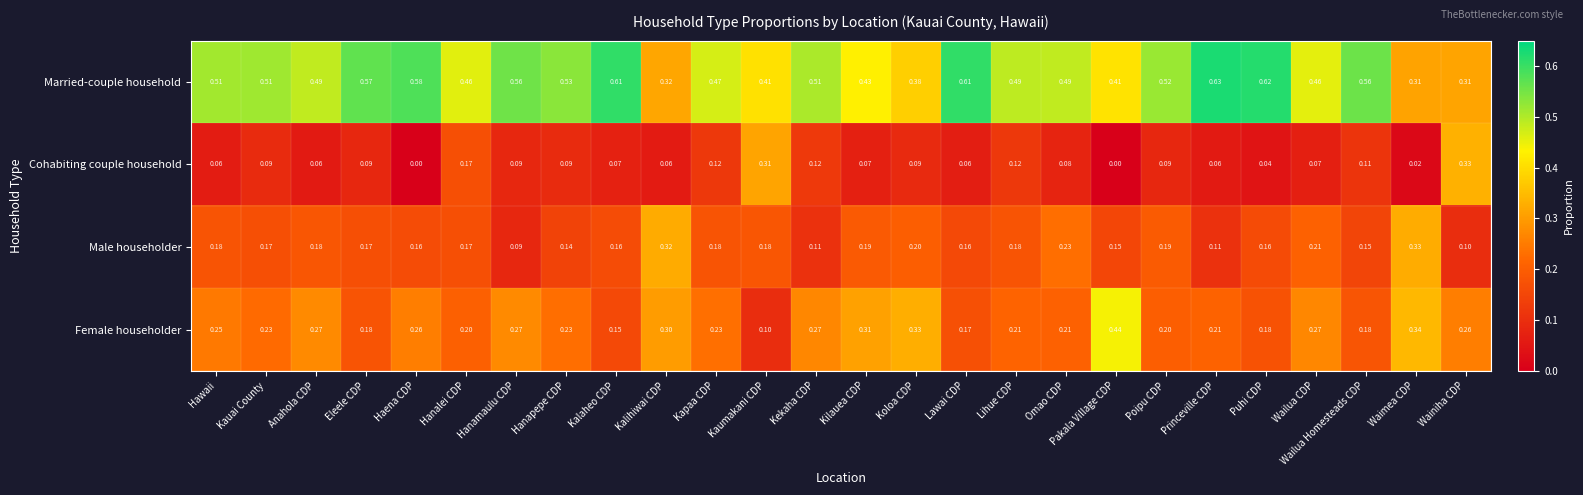

Which series changed the most between Kalaheo CDP and Kaumakani CDP?

Cohabiting couple household